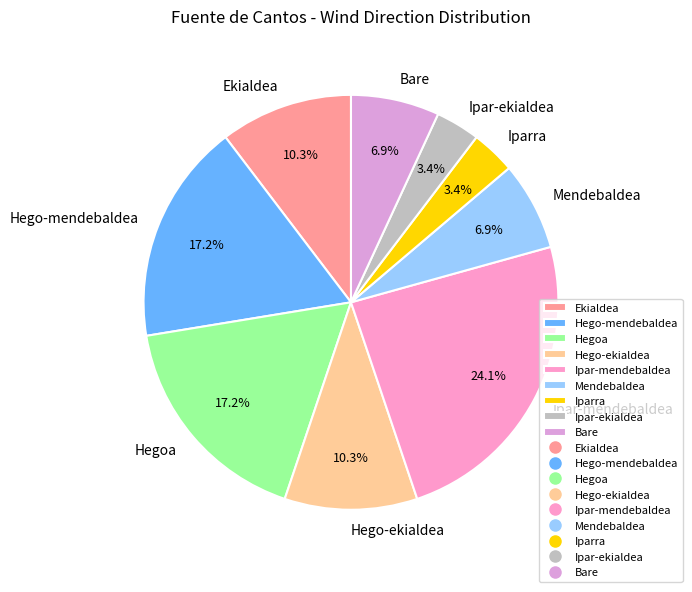

What percentage is the Iparra slice, to the nearest percent?

3%